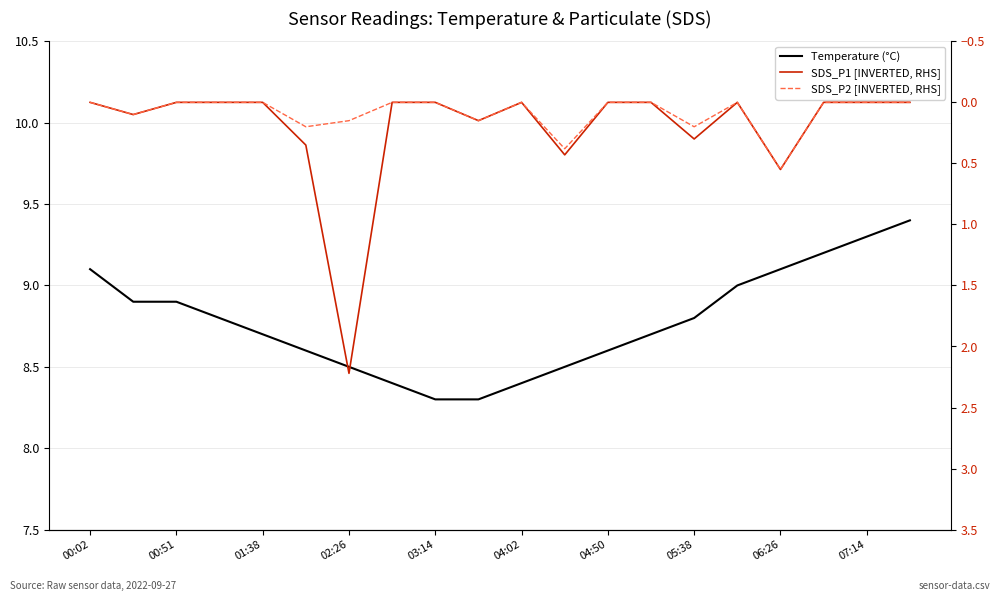

Is it true that SDS_P2 [INVERTED, RHS] equals 0.0 at 01:38?

True